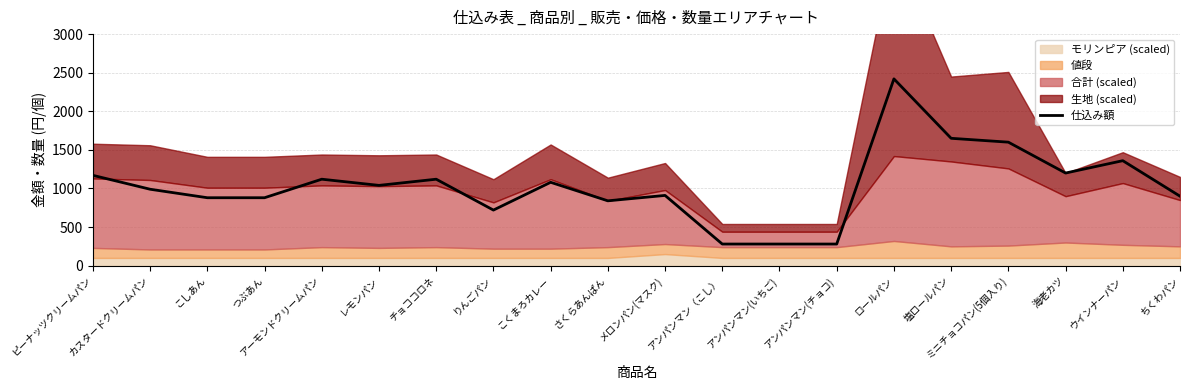

What is the change in value from カスタードクリームパン to ミニチョコパン(5個入り)?

+610